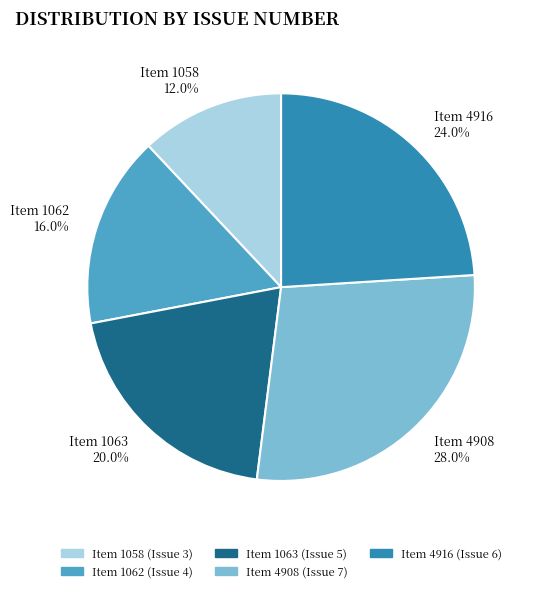

True or false: Item 4916 accounts for 36% of the total.

False